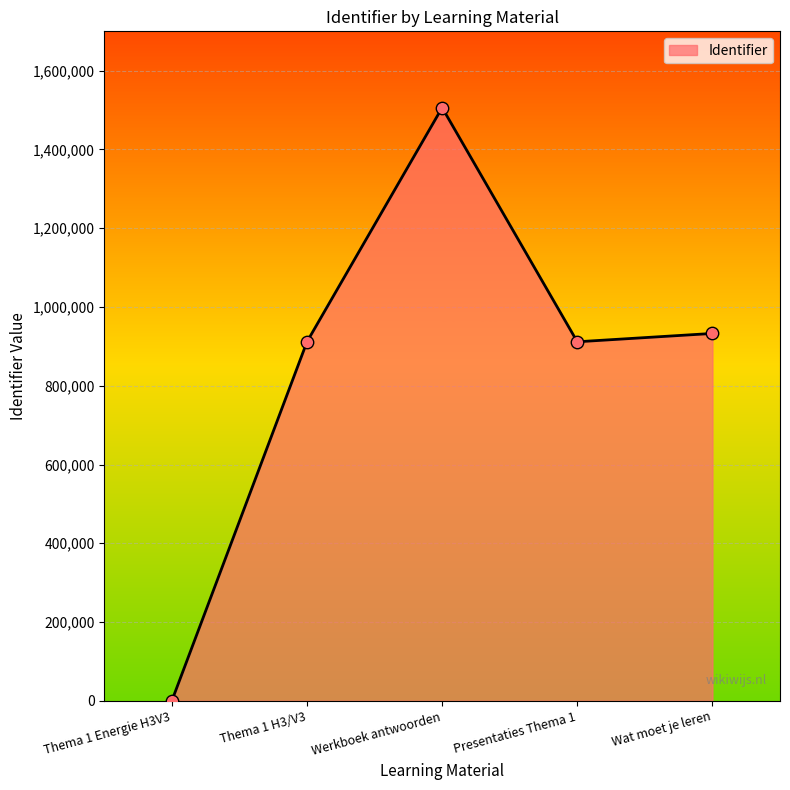

What is the ratio of the value at Werkboek antwoorden to the value at Wat moet je leren?

1.6